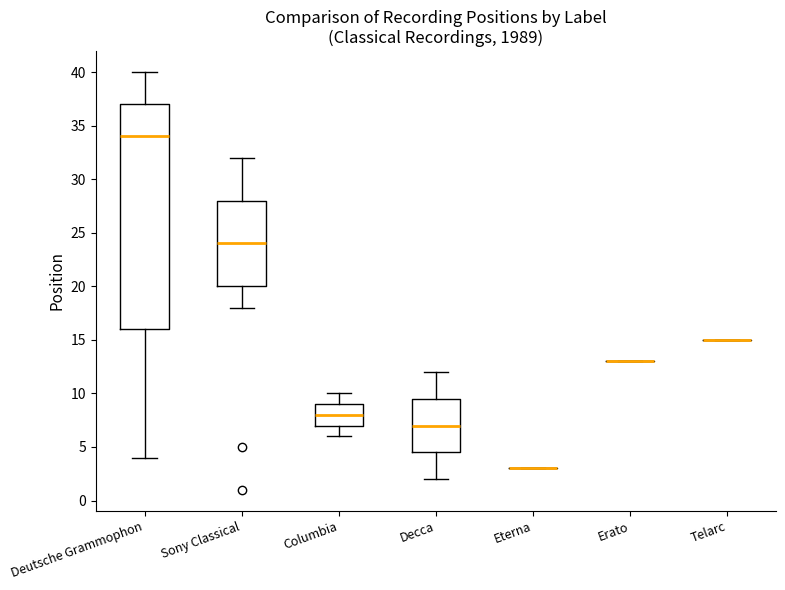

Reading left to right, read every box against the y-axis: the position of its median line, the range the box covers, and the ends of its whiskers. The values are not printed on the chart, so give them approximately, as read against the axis.

Deutsche Grammophon: median 34.0, box 16.0 to 37.0, whiskers 4.0 to 40.0
Sony Classical: median 24.0, box 20.0 to 28.0, whiskers 18.0 to 32.0
Columbia: median 8.0, box 7.0 to 9.0, whiskers 6.0 to 10.0
Decca: median 7.0, box 4.5 to 9.5, whiskers 2.0 to 12.0
Eterna: box collapsed to a line at 3.0, whiskers 3.0 to 3.0
Erato: box collapsed to a line at 13.0, whiskers 13.0 to 13.0
Telarc: box collapsed to a line at 15.0, whiskers 15.0 to 15.0